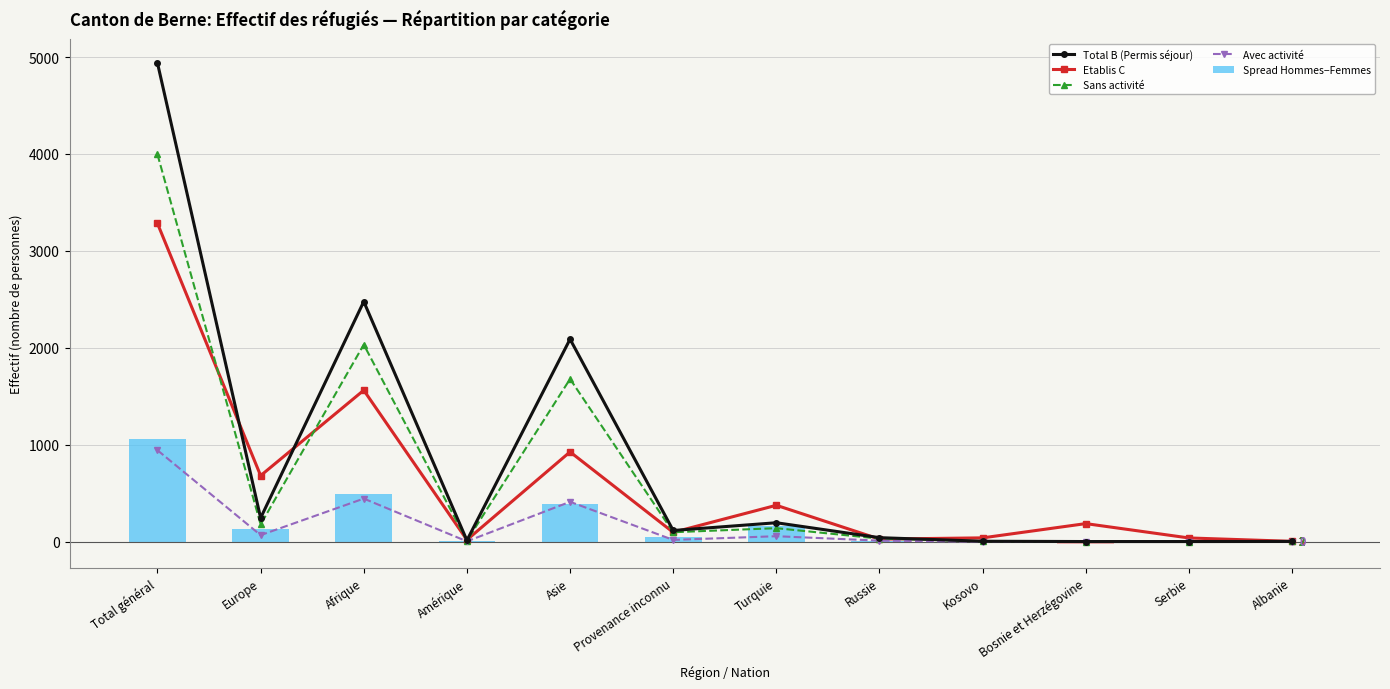

What is the value of the Sans activité bar at the 6th from the left?

97